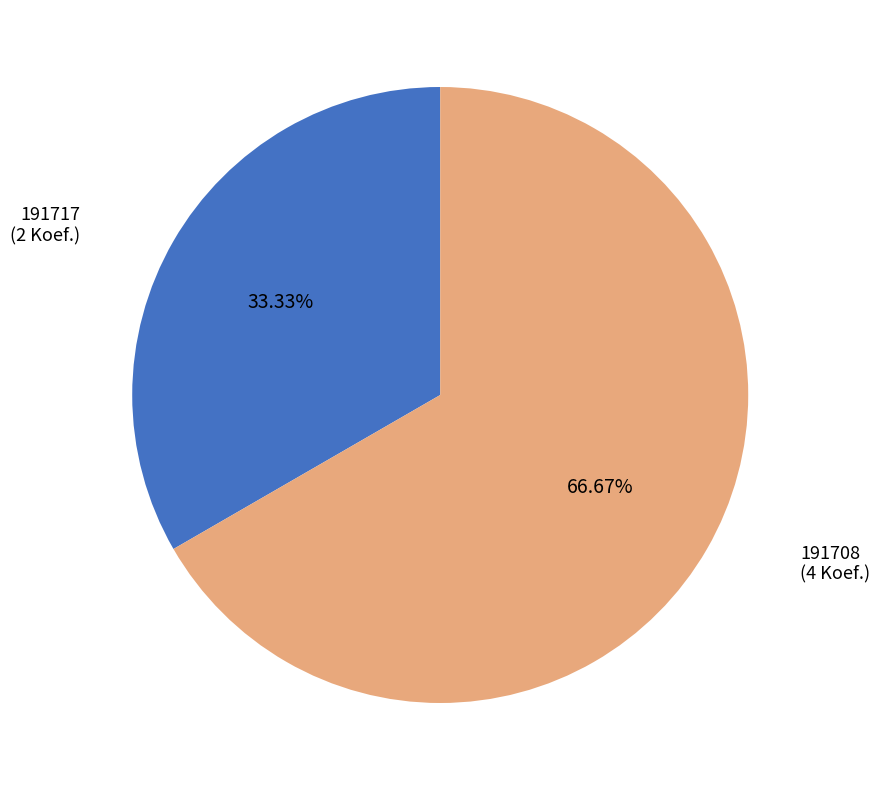

The 191708 slice represents 67% of the pie. True or false?

True